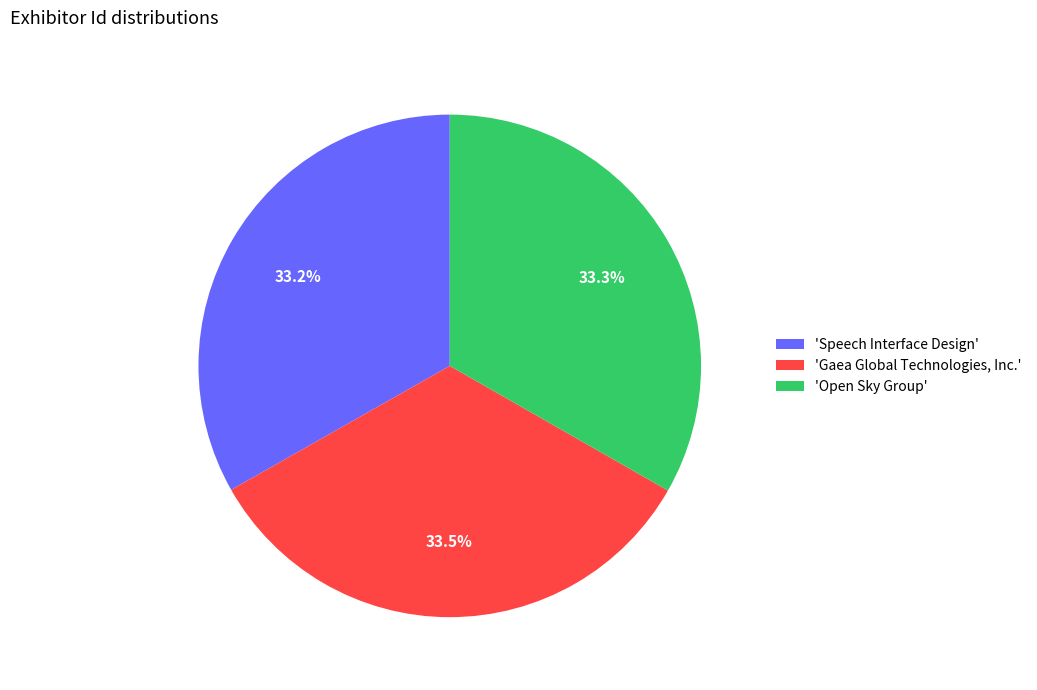

Combined, what portion of the pie is 'Gaea Global Technologies, Inc.' and 'Open Sky Group'?

66.8%